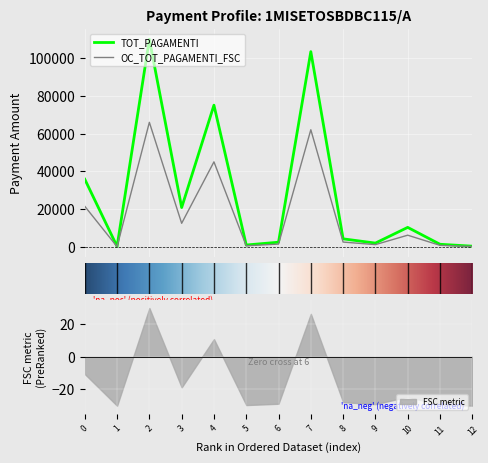

Is it true that FSC metric equals -10.5 at 0?

True